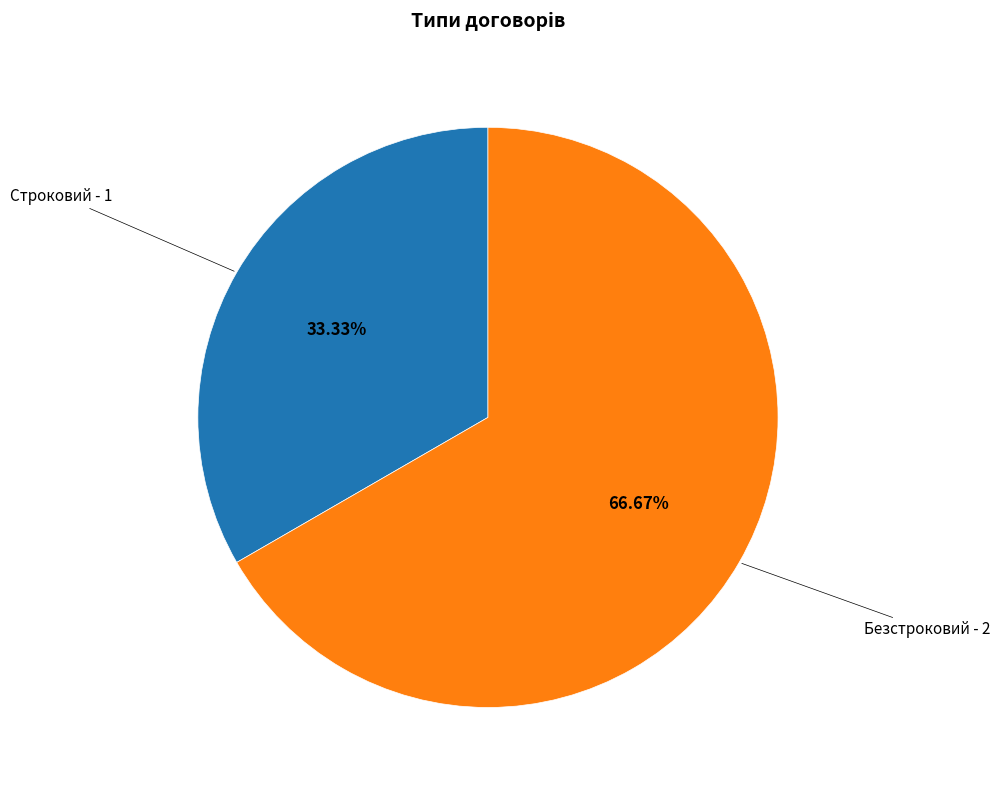

Is there a majority slice in this chart?

Yes